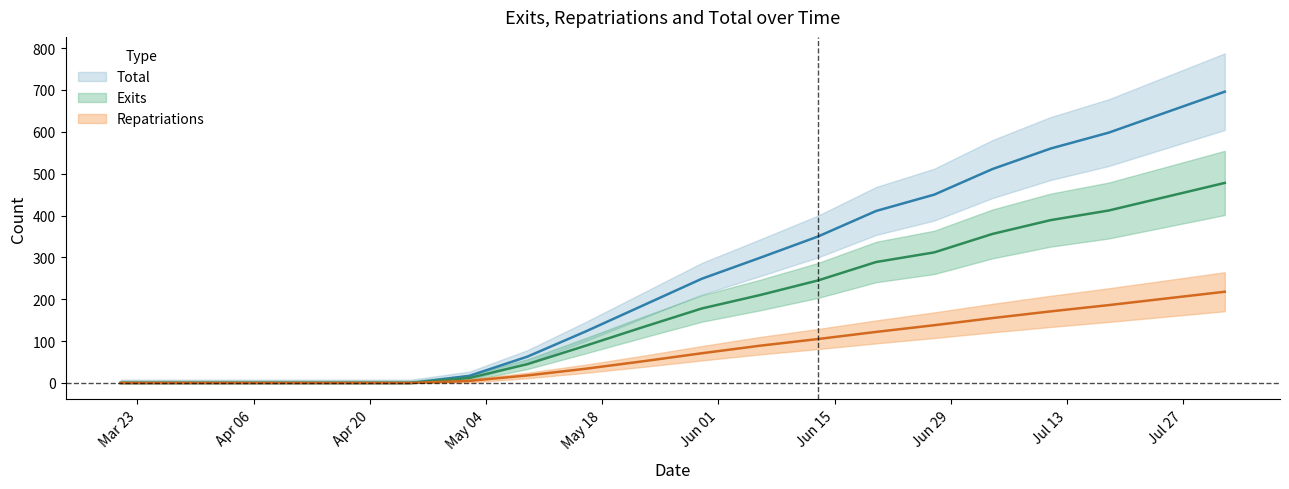

True or false: Exits and Total intersect in this chart.

False